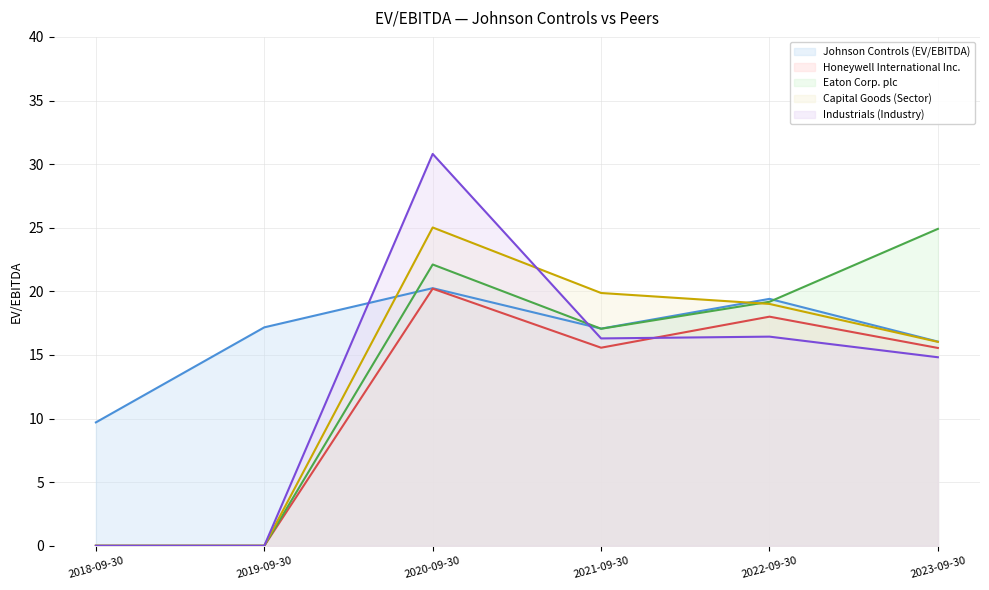

Where does the Eaton Corp. plc series first go above 19?

2020-09-30